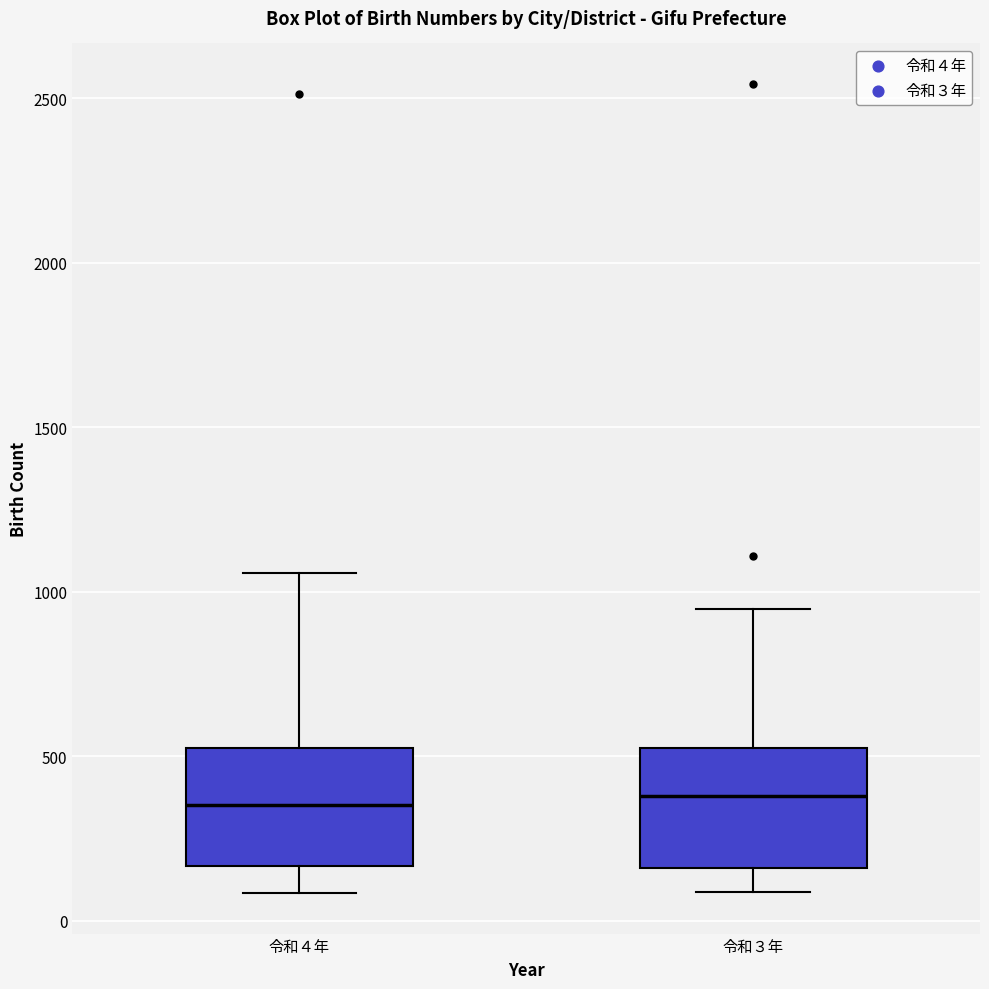

Reading left to right, read every box against the y-axis: the position of its median line, the range the box covers, and the ends of its whiskers. The values are not printed on the chart, so give them approximately, as read against the axis.

令和４年: median 350, box 150 to 550, whiskers 100 to 1050
令和３年: median 400, box 150 to 550, whiskers 100 to 950